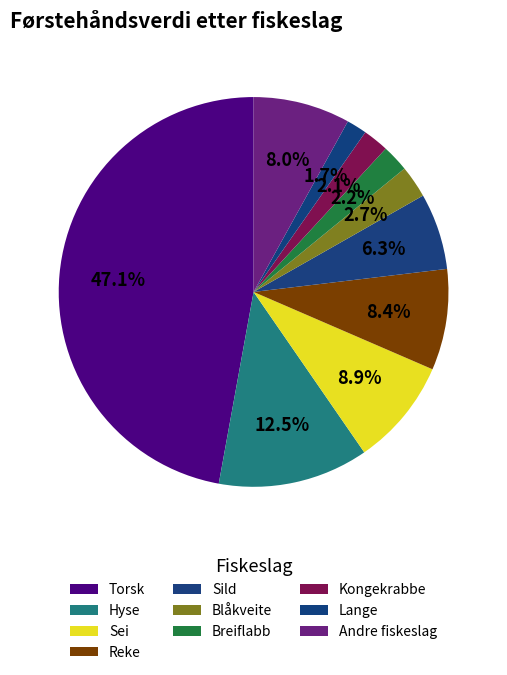

Which slice is the smallest?

Lange